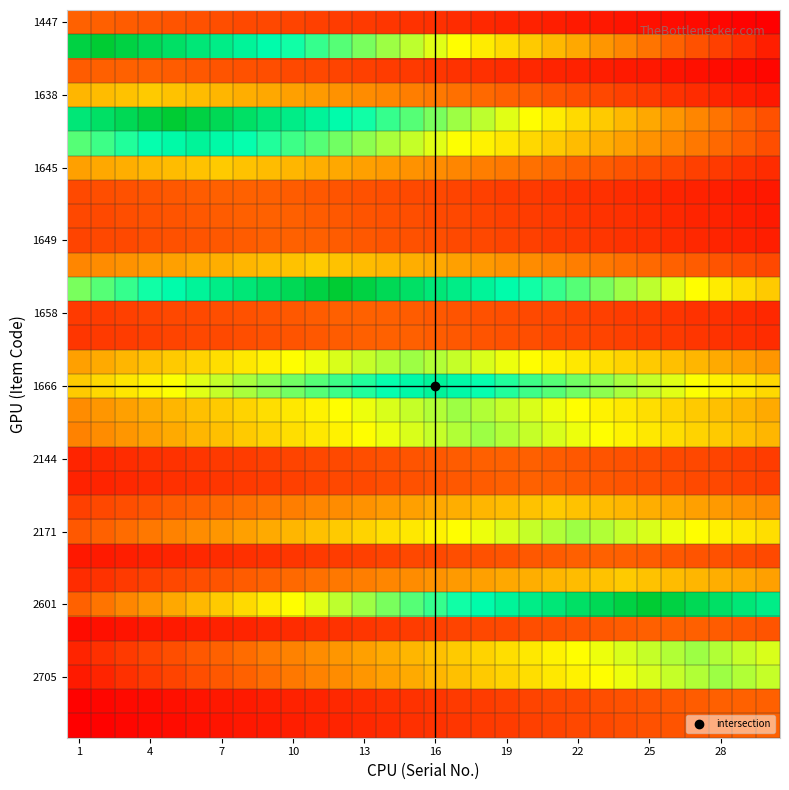

At how many categories does at least one series exceed 4?

28